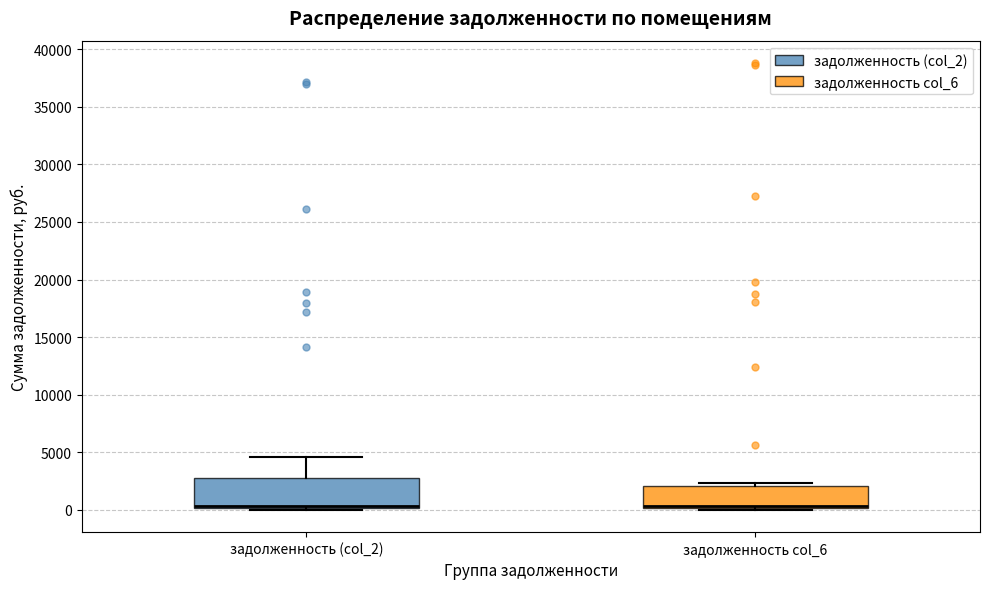

Comparing the boxes themselves (not the whiskers), which one is the tallest?

задолженность (col_2)